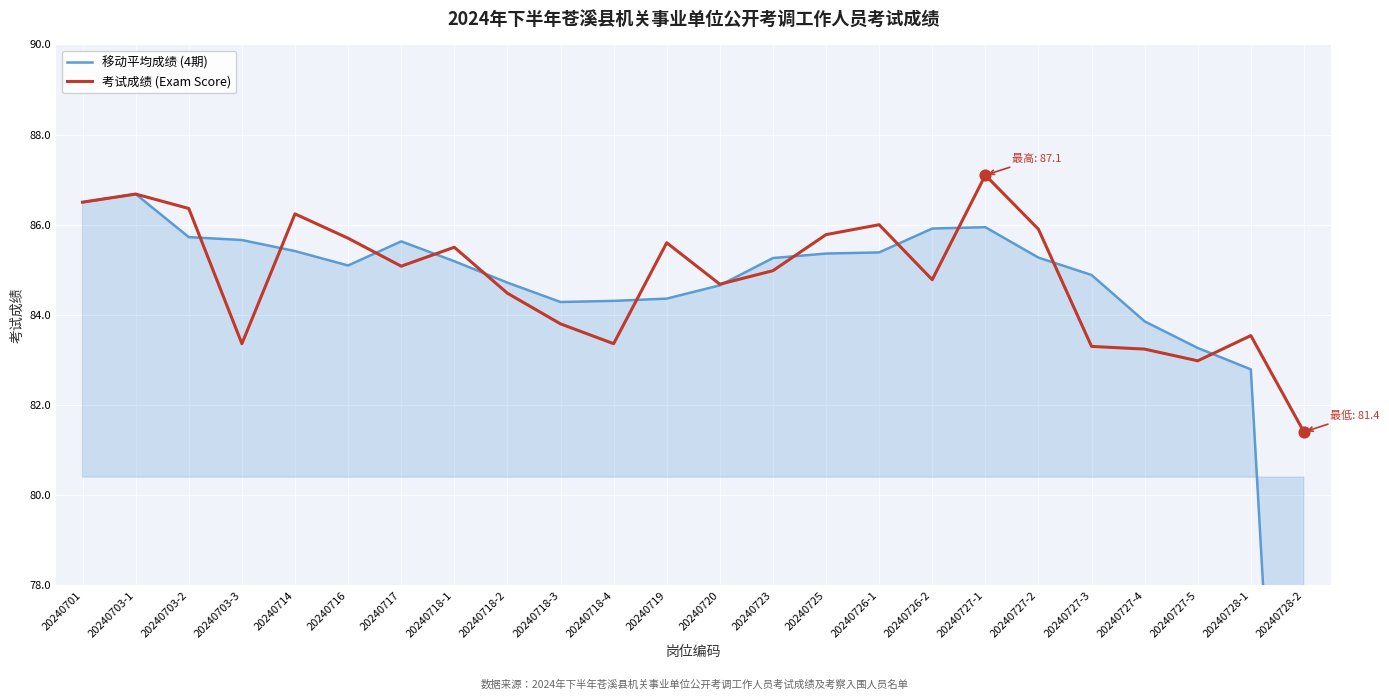

Which series contains the highest Y value?

考试成绩 (Exam Score)